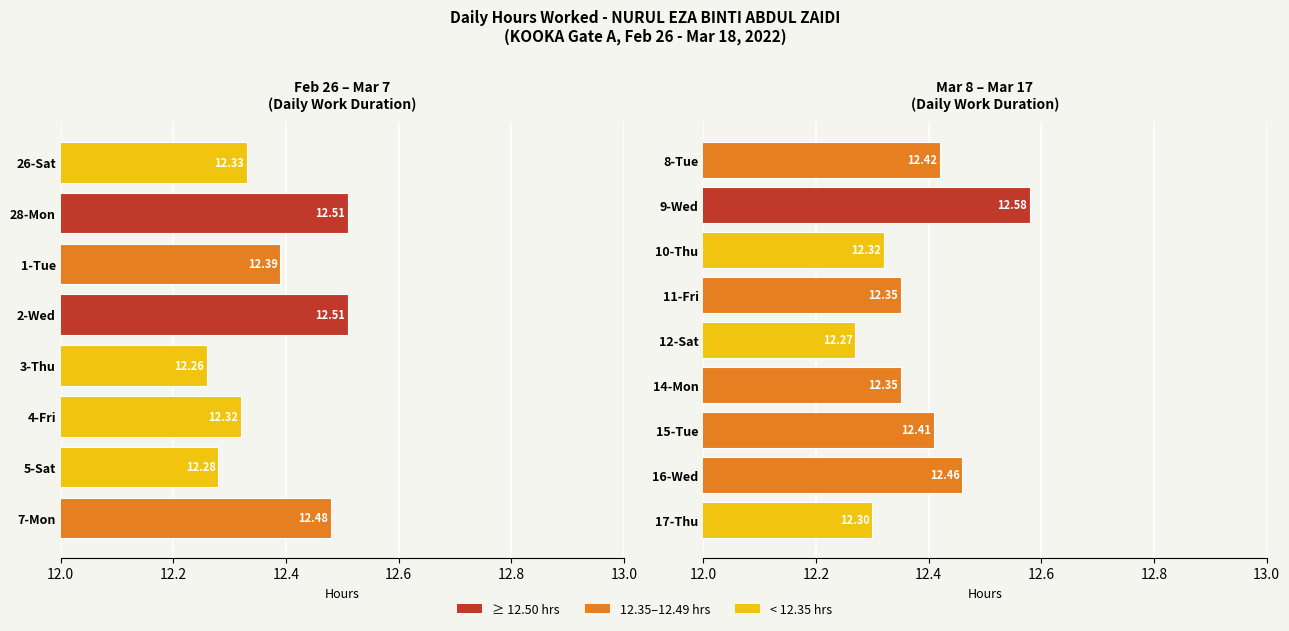

What is the greatest value displayed?

12.6